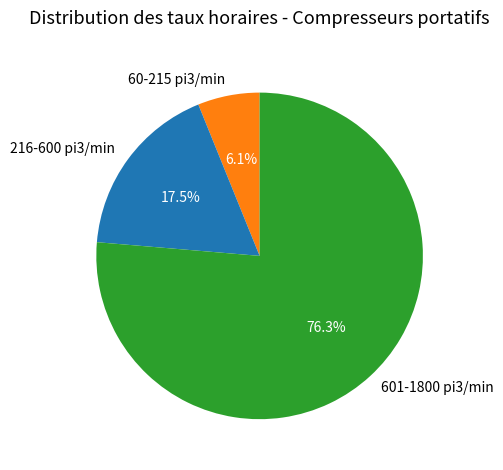

Which slice is the smallest?

60-215 pi3/min